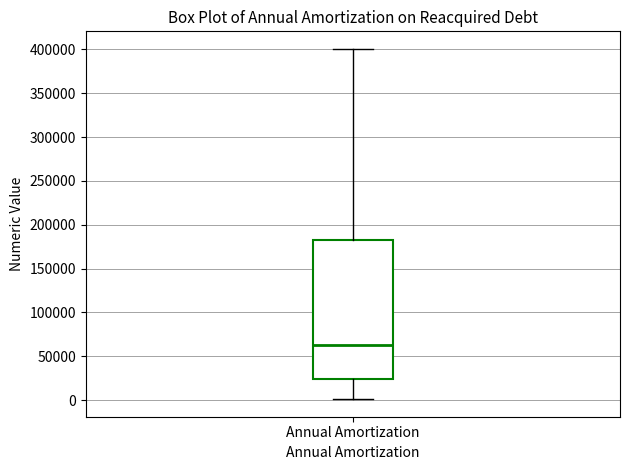

Where does the upper whisker of the box for Annual Amortization end on the y-axis? The values are not printed on the chart, so give them approximately, as read against the axis.

400000